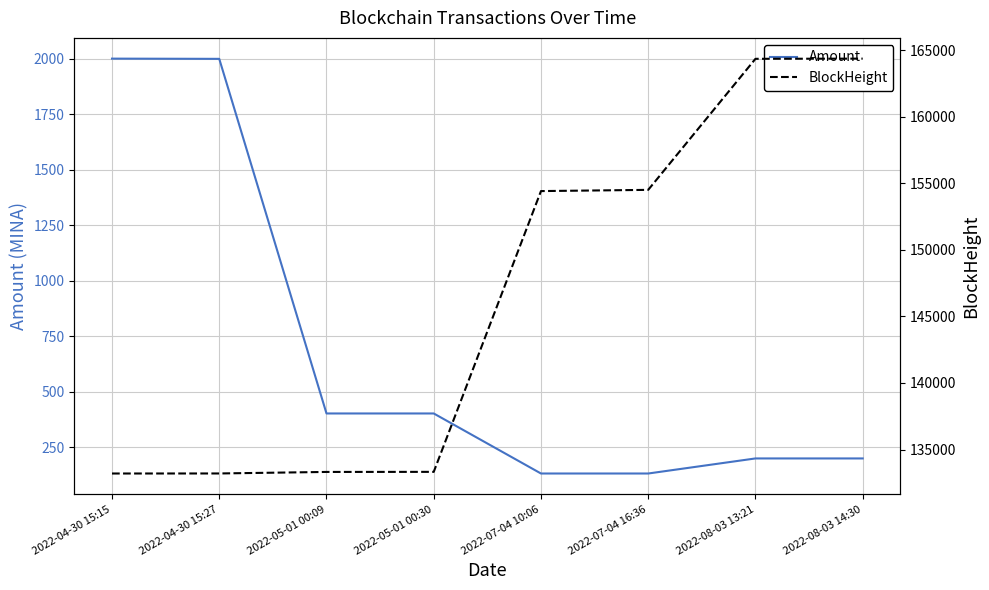

How many interior local valleys does the Amount series have?

1